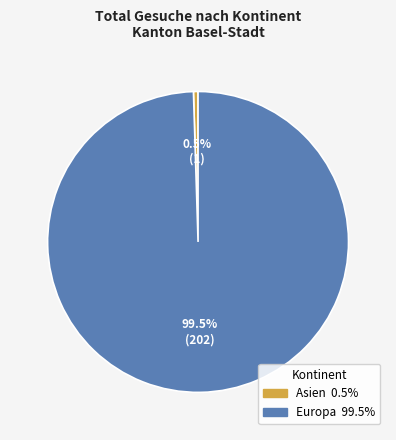

How many segments does this pie chart have?

2